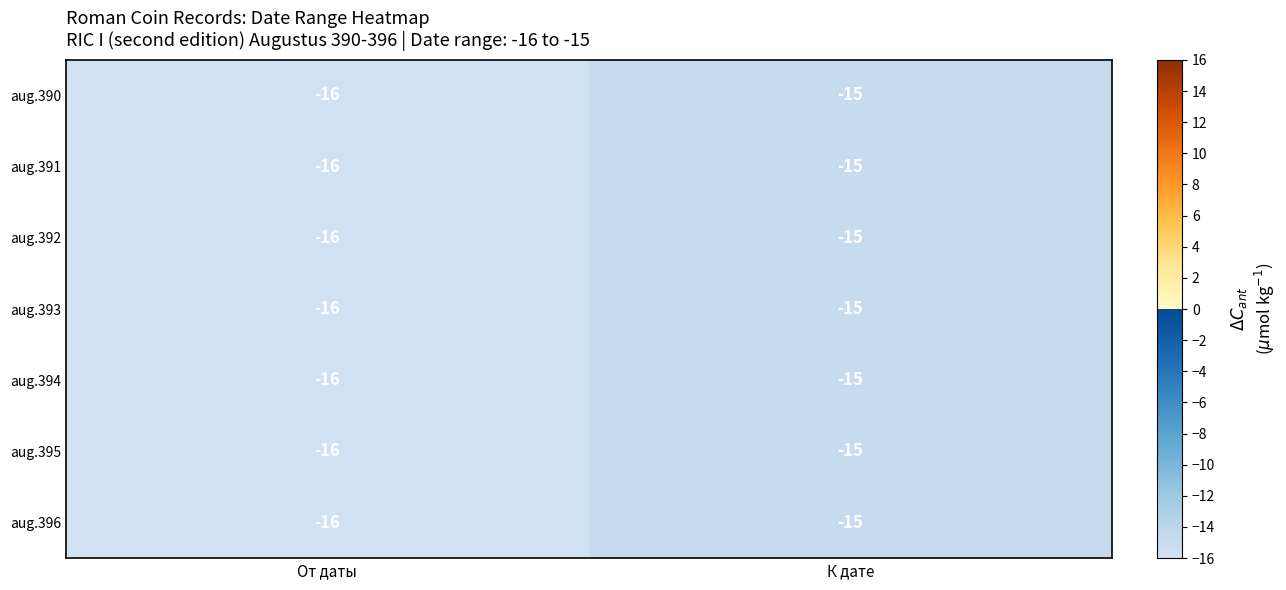

Read the aug.393 value at К дате.

-15